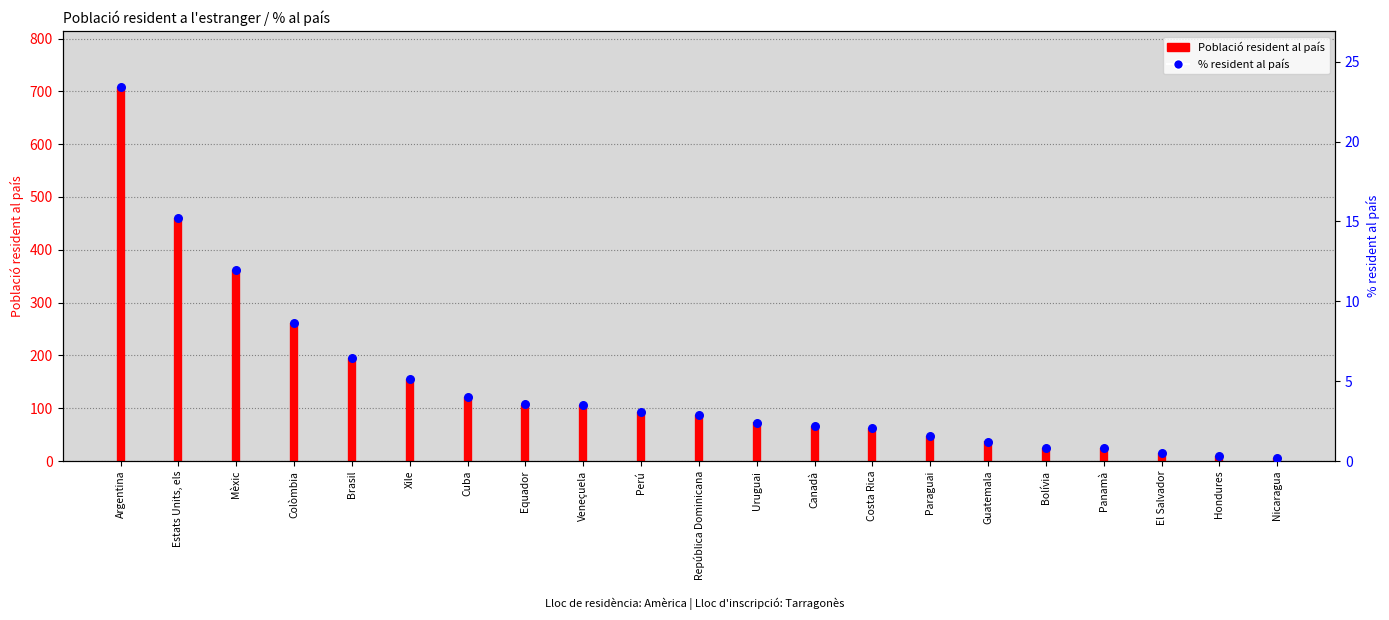

Which has a higher value, Guatemala or Xile?

Xile